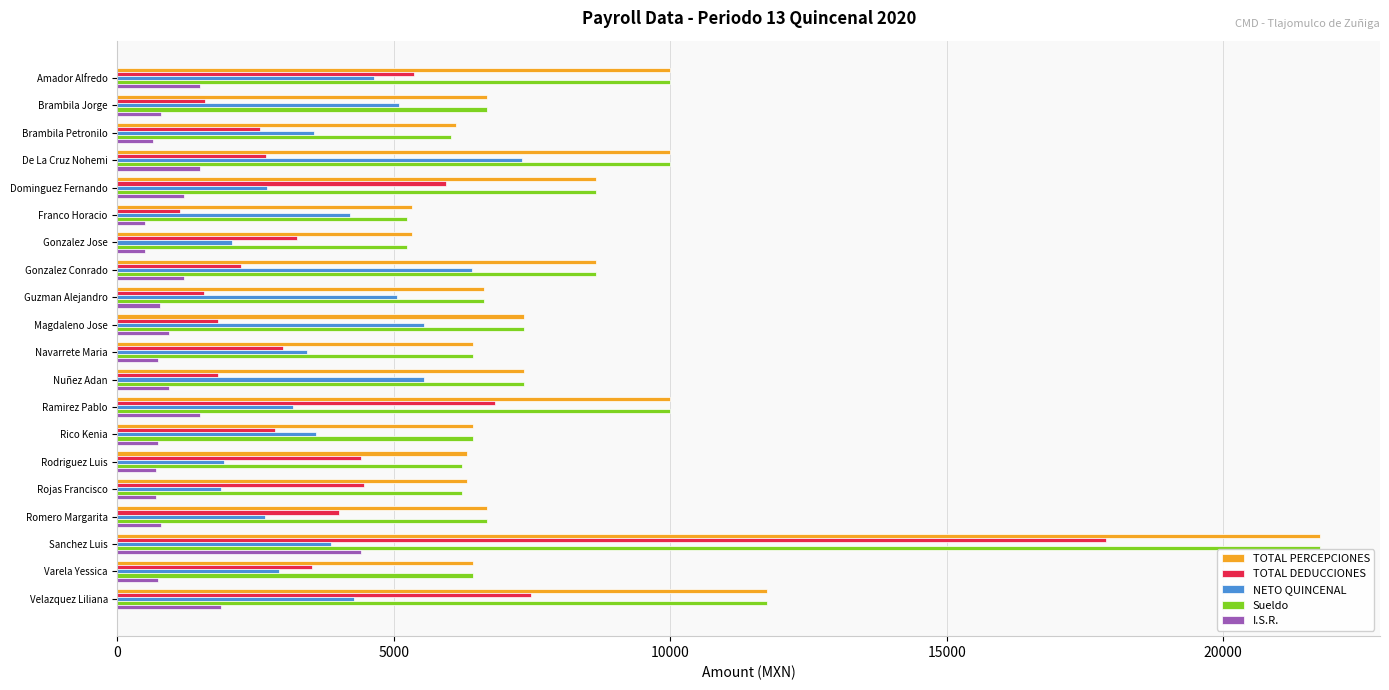

Which series has the largest range (max minus min)?

TOTAL DEDUCCIONES